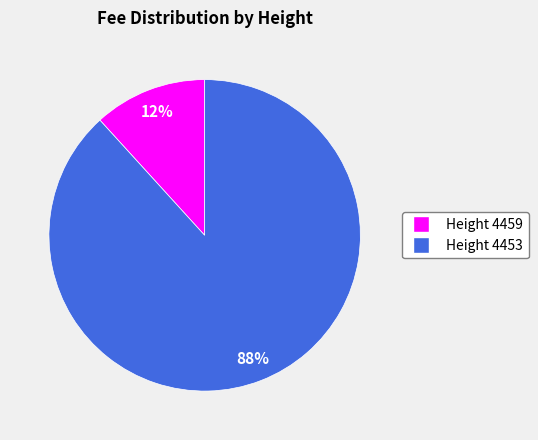

To the nearest percent, what is the average slice percentage?

50%